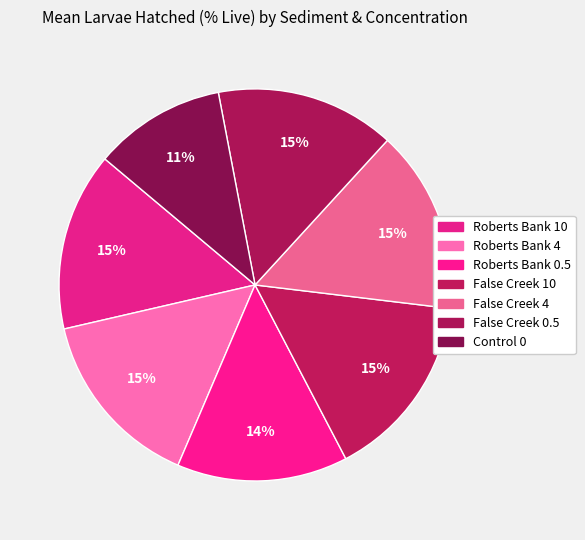

What is the largest slice in the pie chart?

False Creek 10